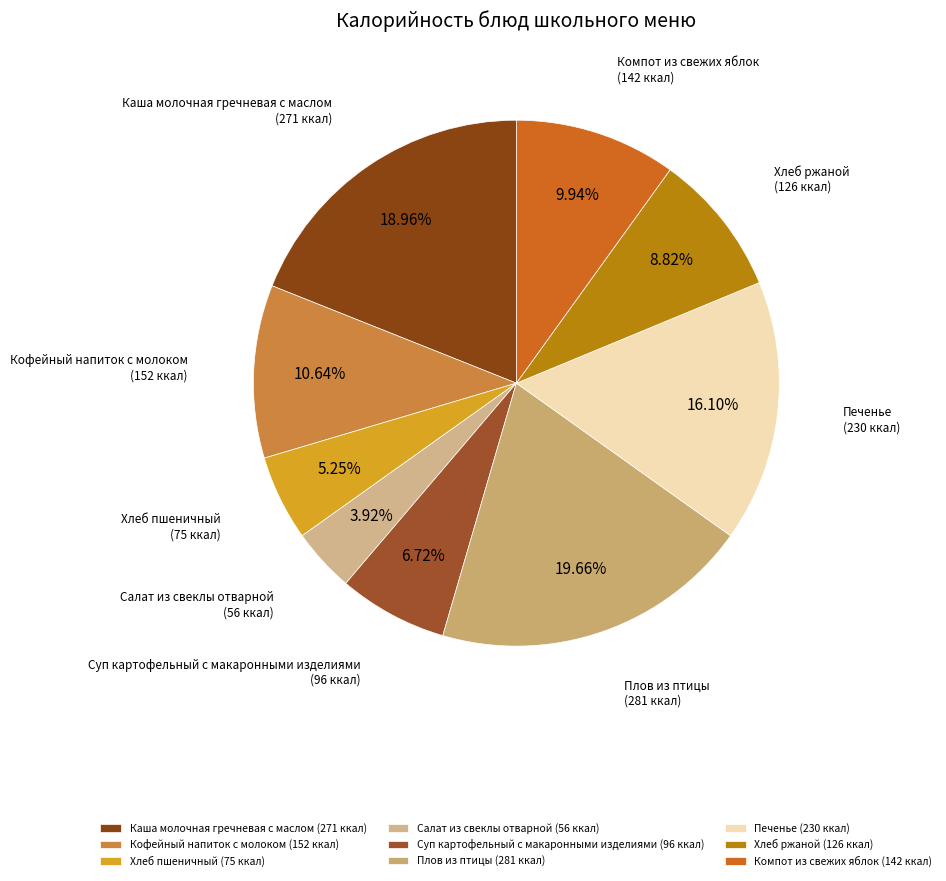

Count the number of slices in the pie.

9